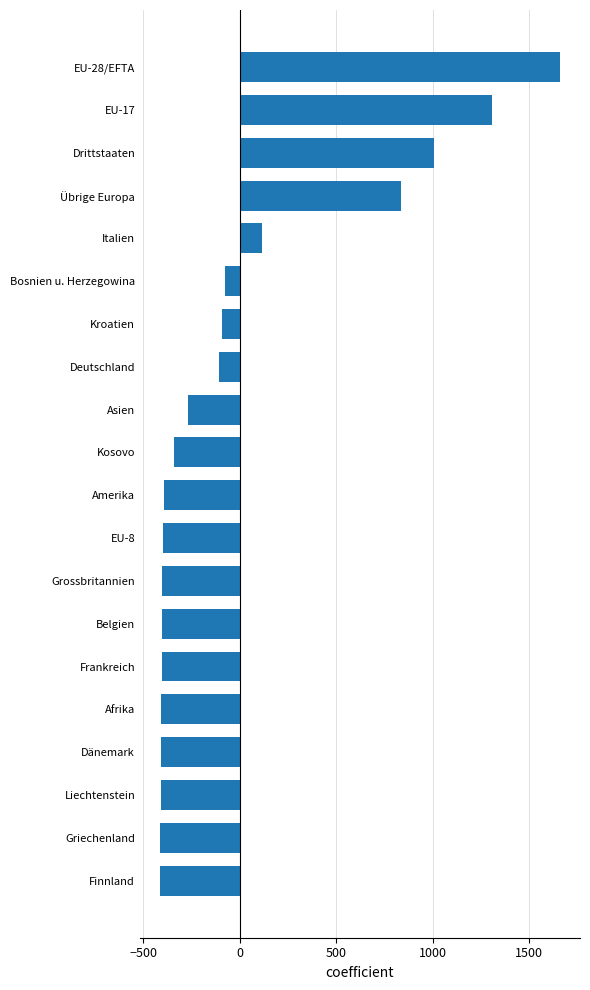

Is it true that the value at Deutschland is -109.1?

True